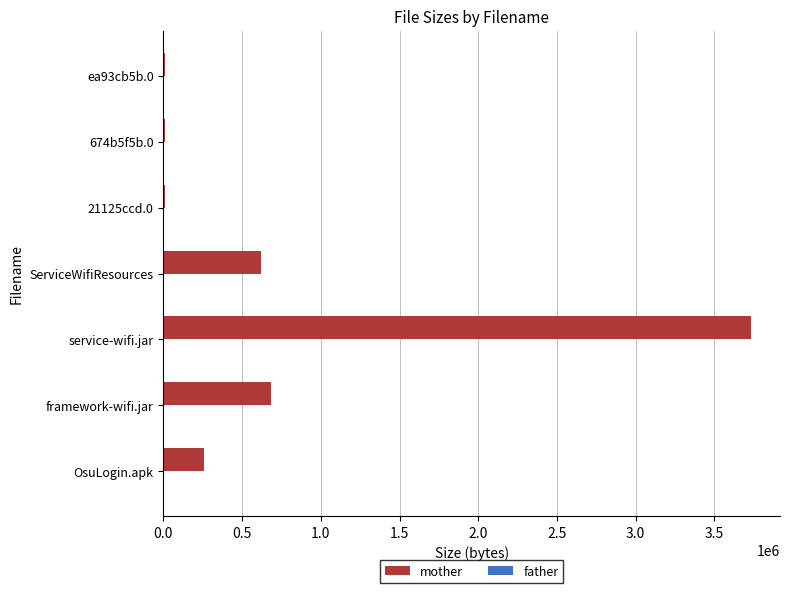

Count the number of categories in the chart.

7